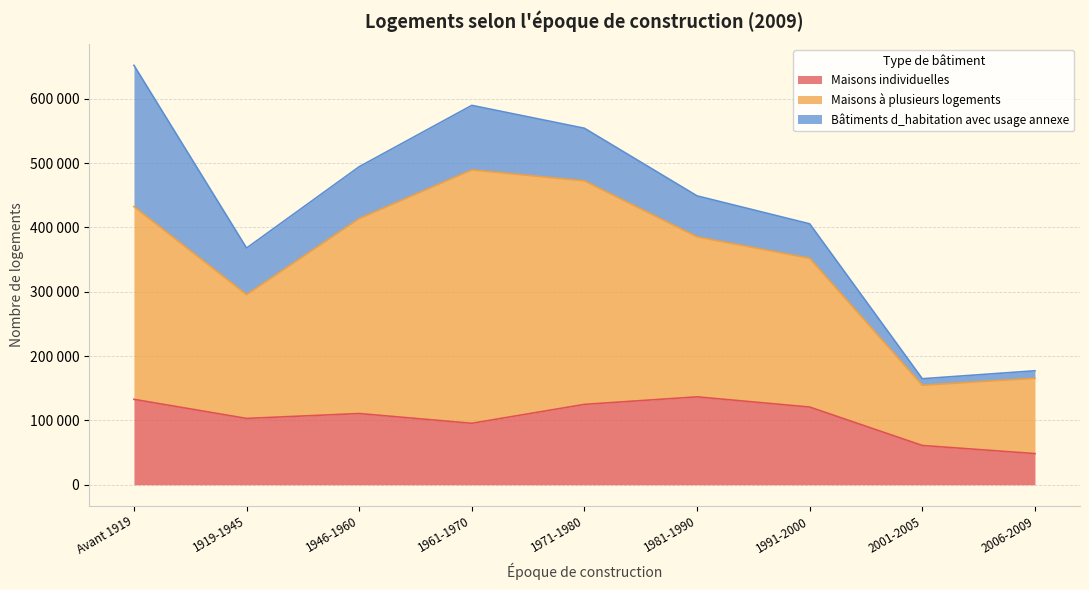

True or false: Maisons individuelles and Maisons à plusieurs logements intersect in this chart.

False